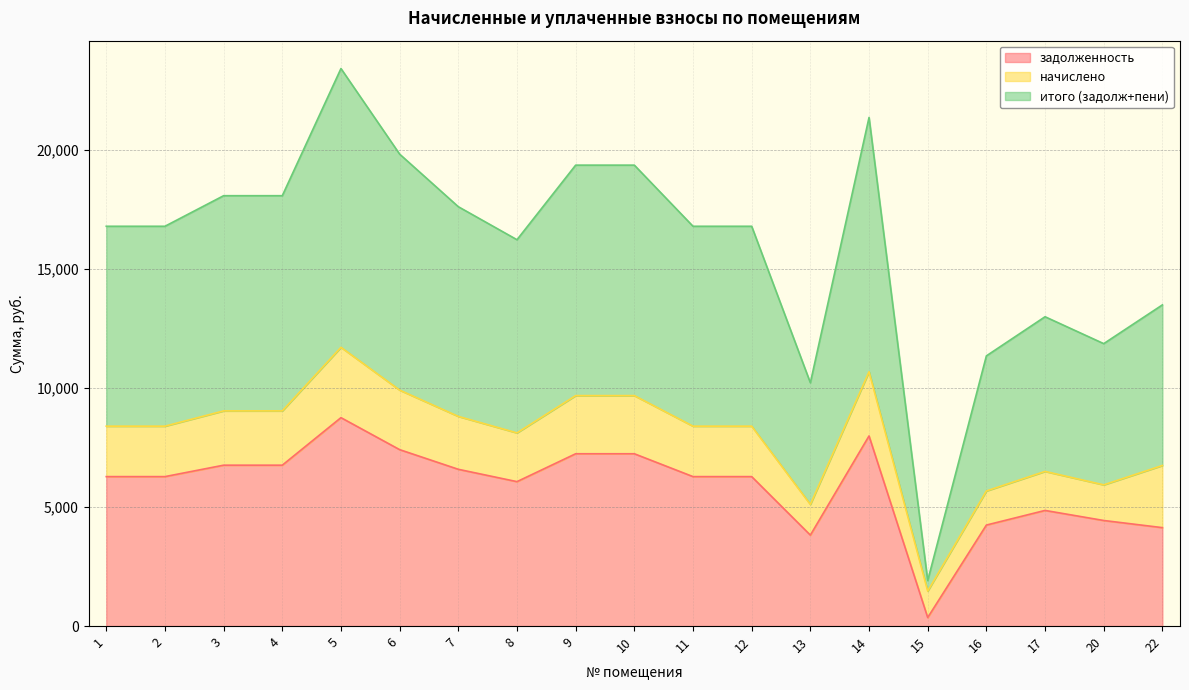

Is it true that задолженность equals 7411.2 at 6?

True